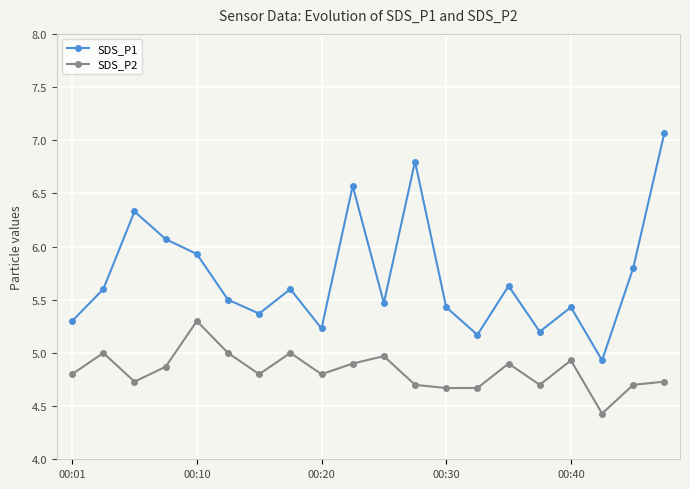

What is the difference between the maximum and second lowest values in the SDS_P1 series?

1.9